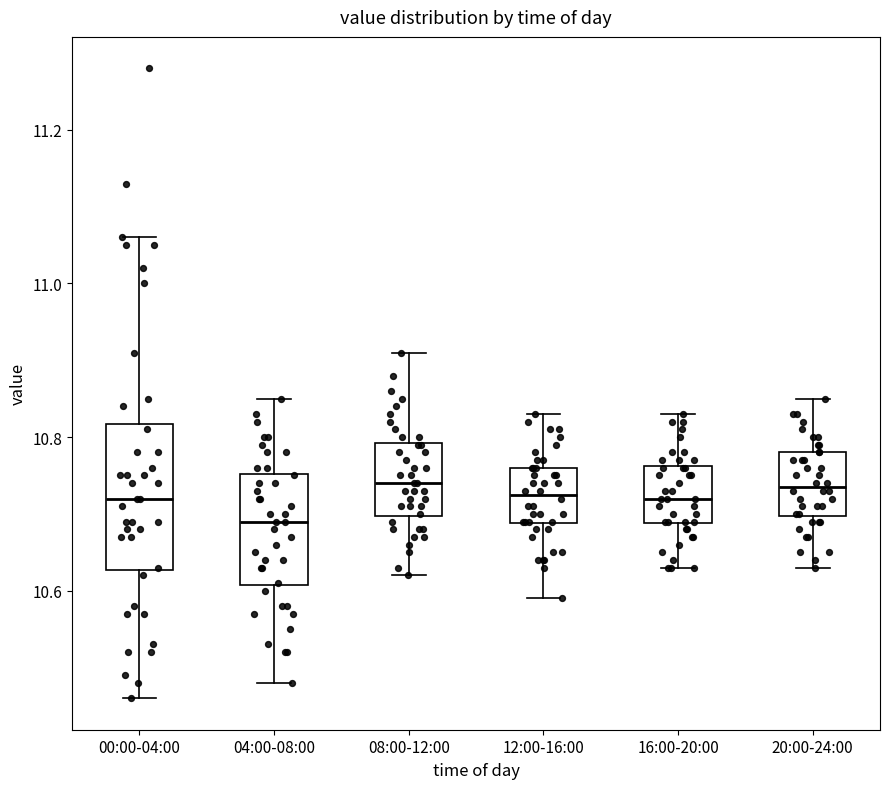

Where does the upper whisker of the box for 12:00-16:00 end on the y-axis? The values are not printed on the chart, so give them approximately, as read against the axis.

10.84